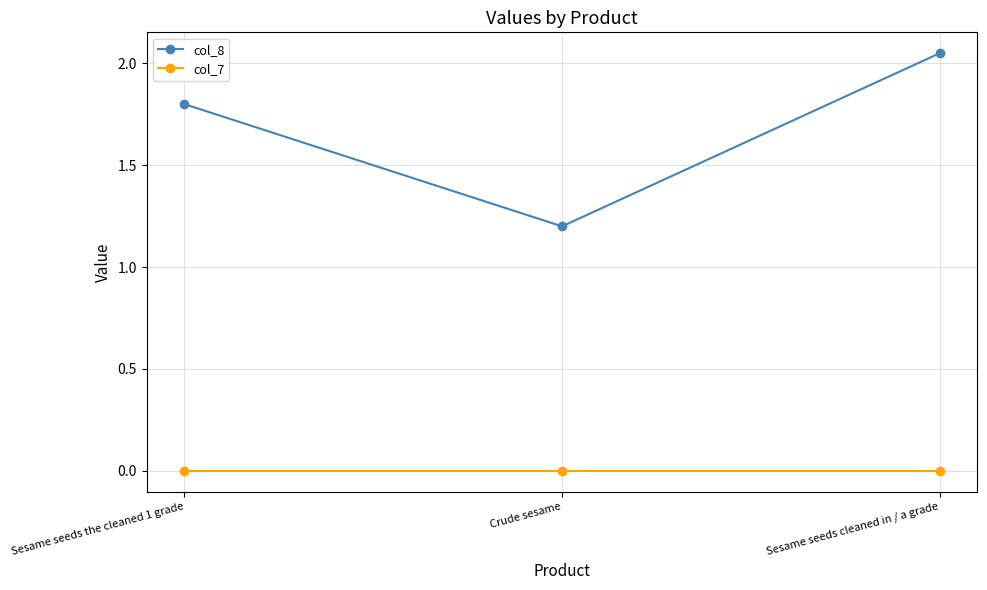

What is the approximate value of col_8 at Crude sesame?

1.2